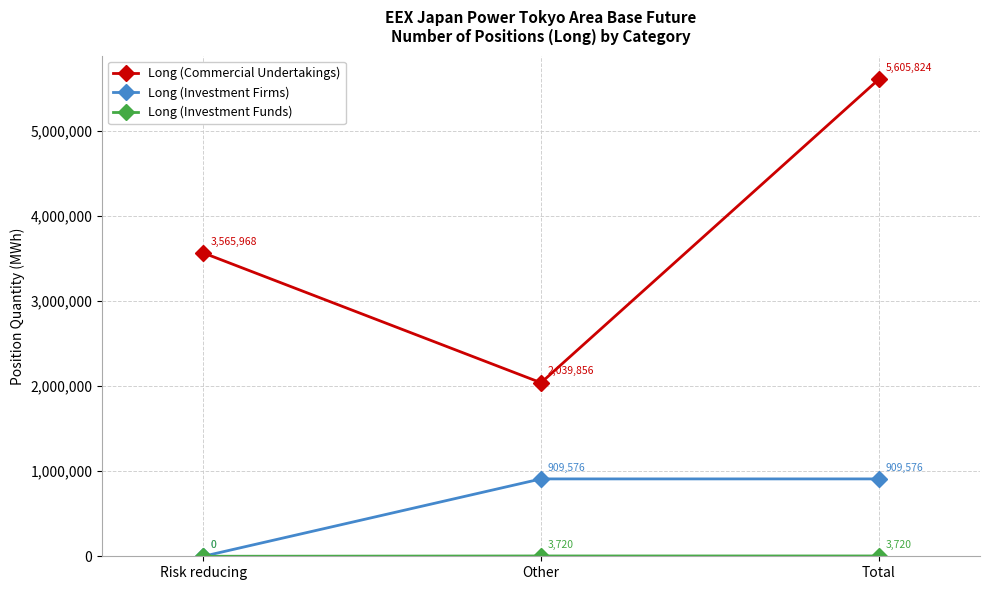

Which series changed the most between Other and Total?

Long (Commercial Undertakings)